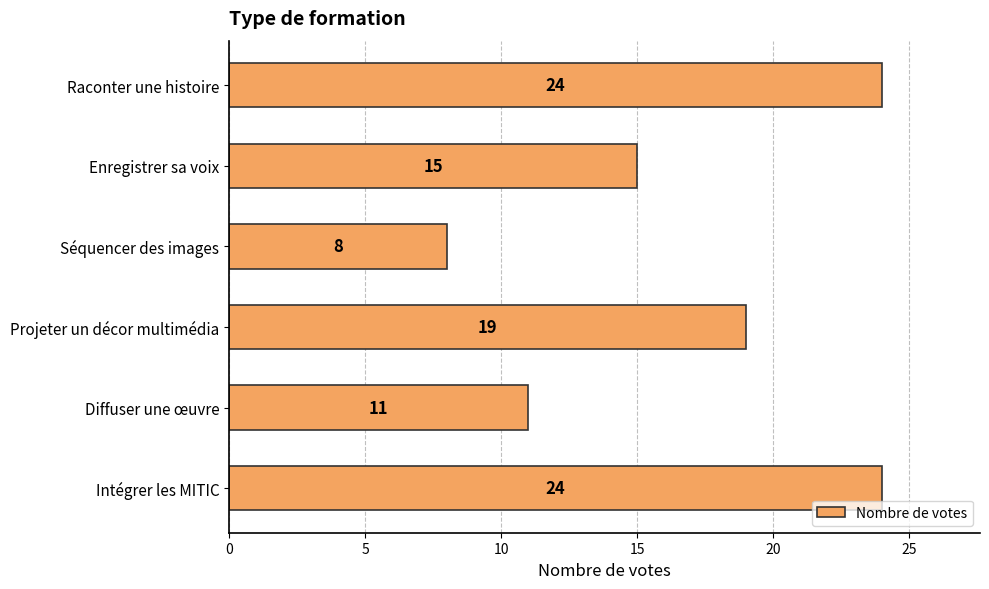

How many values are between 11 and 24?

5